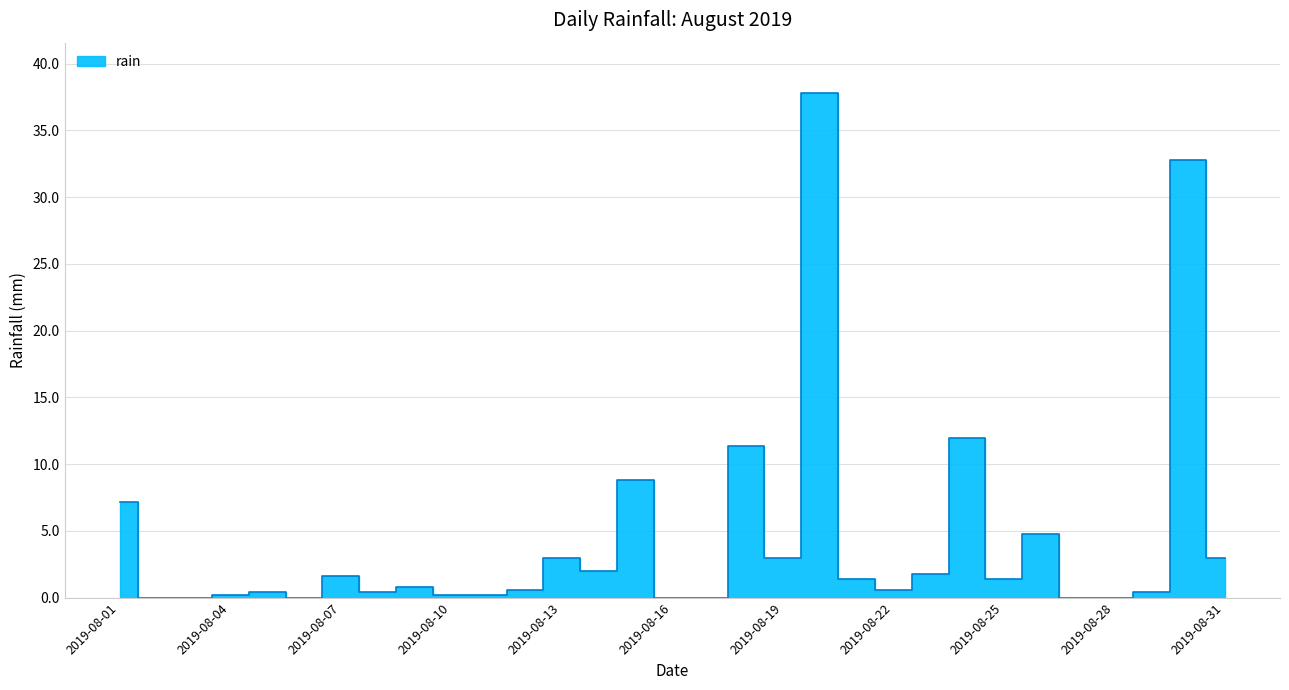

List the labels in order of value, largest first.

2019-08-20, 2019-08-30, 2019-08-24, 2019-08-18, 2019-08-15, 2019-08-01, 2019-08-26, 2019-08-13, 2019-08-19, 2019-08-31, 2019-08-14, 2019-08-23, 2019-08-07, 2019-08-21, 2019-08-25, 2019-08-09, 2019-08-12, 2019-08-22, 2019-08-05, 2019-08-08, 2019-08-29, 2019-08-04, 2019-08-10, 2019-08-11, 2019-08-02, 2019-08-03, 2019-08-06, 2019-08-16, 2019-08-17, 2019-08-27, 2019-08-28